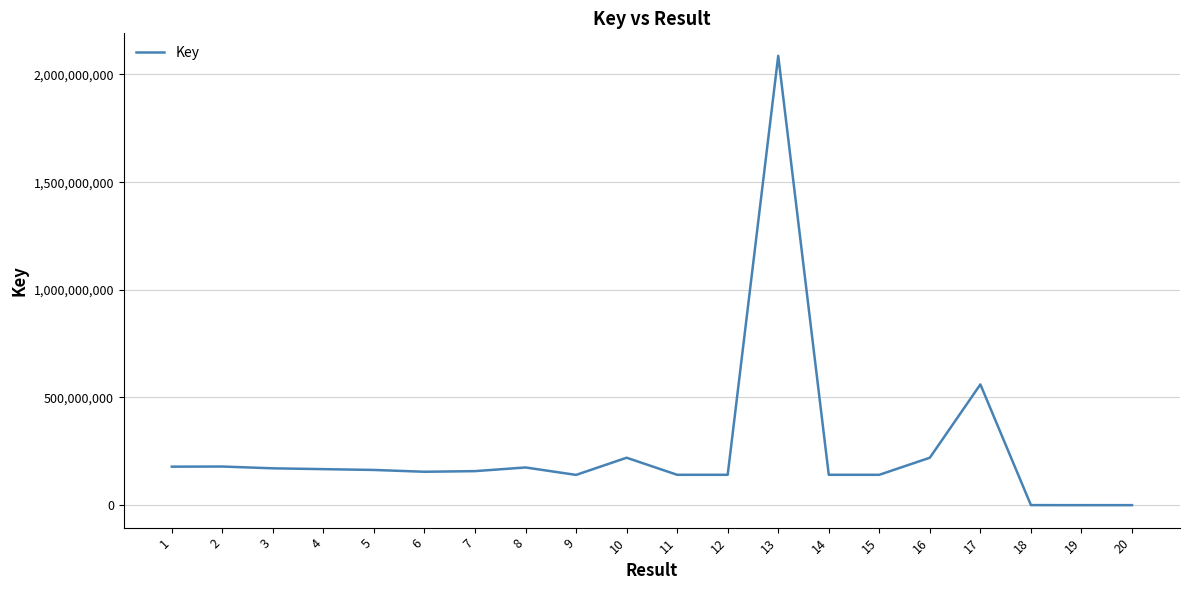

The value at 4 is 93491112. True or false?

False